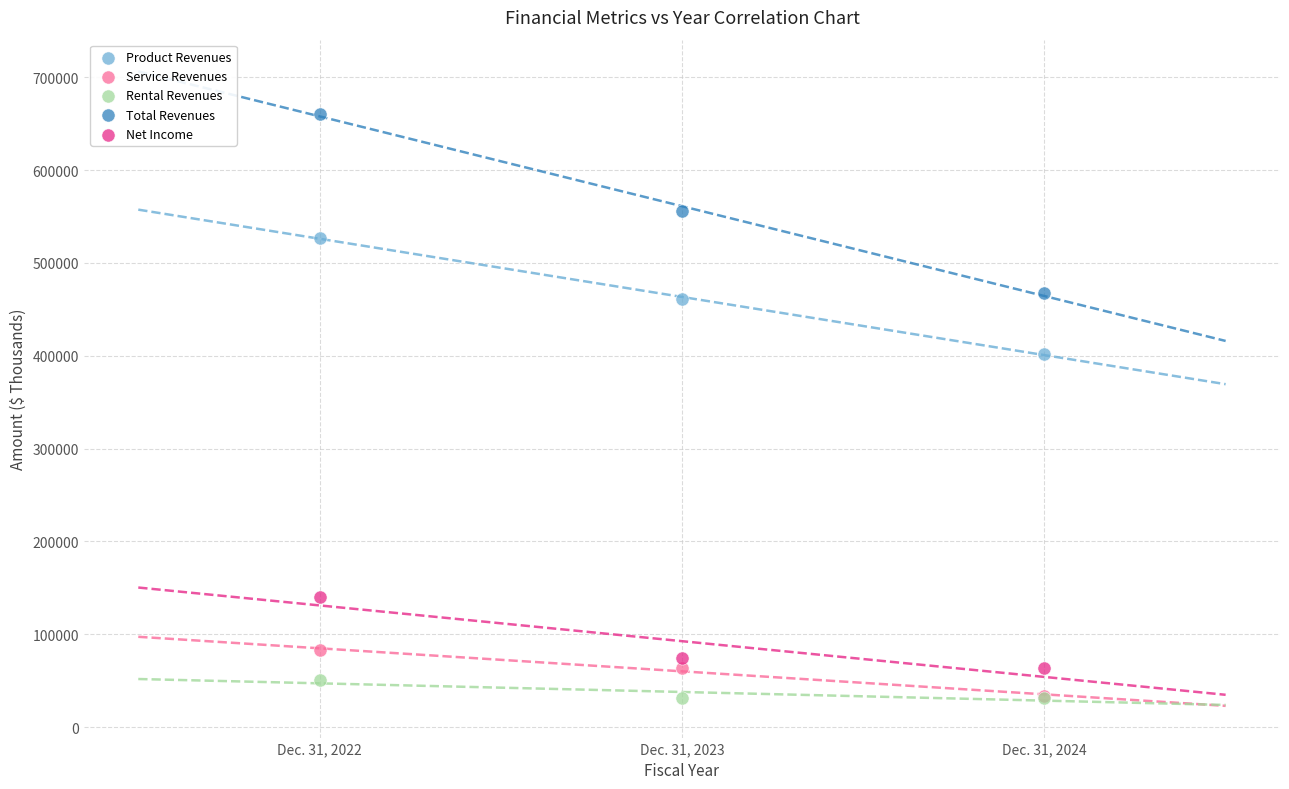

In the Net Income series, what Y value is closest to 101801?

73926